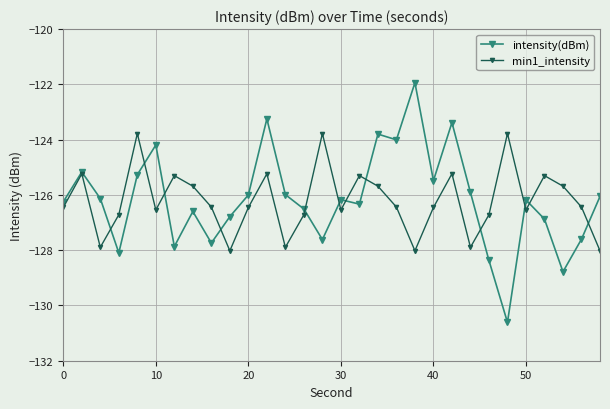

How many interior local peaks does the min1_intensity series have?

9